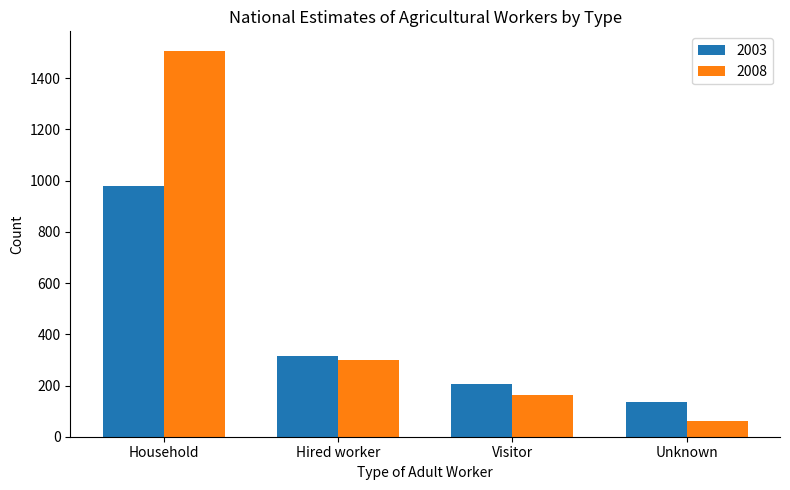

What is the spread (max minus min) of values at Visitor?

41